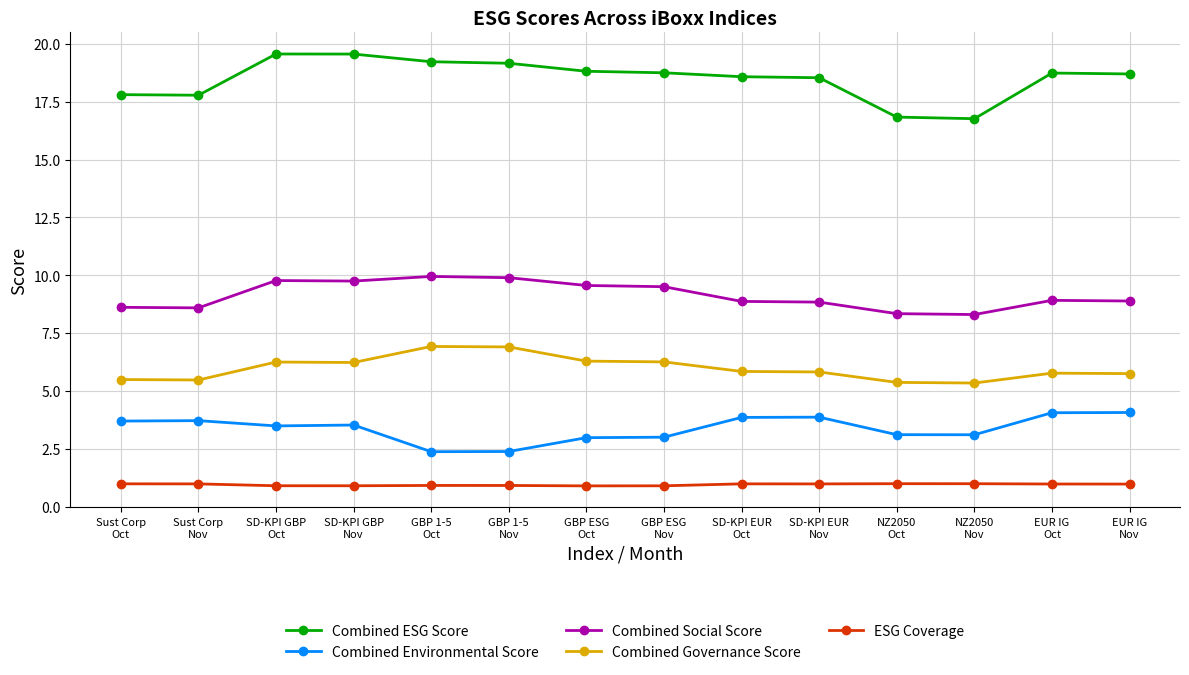

What is the difference between the maximum and minimum values in the Combined Environmental Score series?

1.7